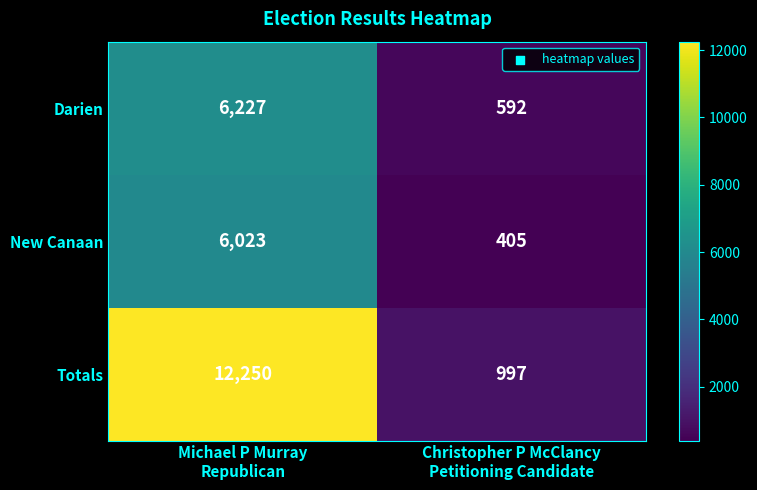

Which category has the highest value across all series?

Michael P Murray
Republican